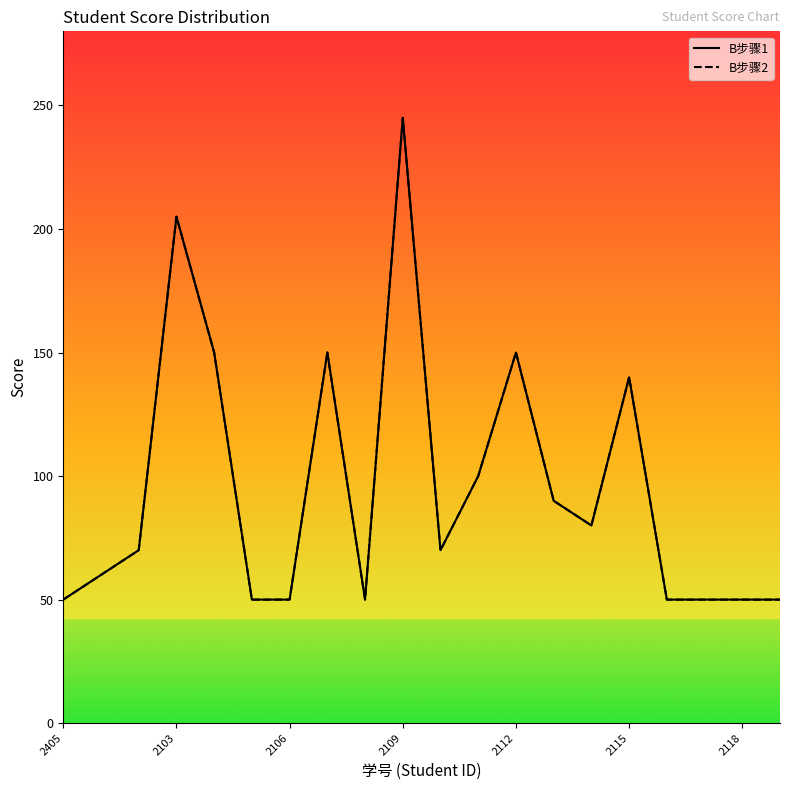

True or false: B步骤1 and B步骤2 intersect in this chart.

False